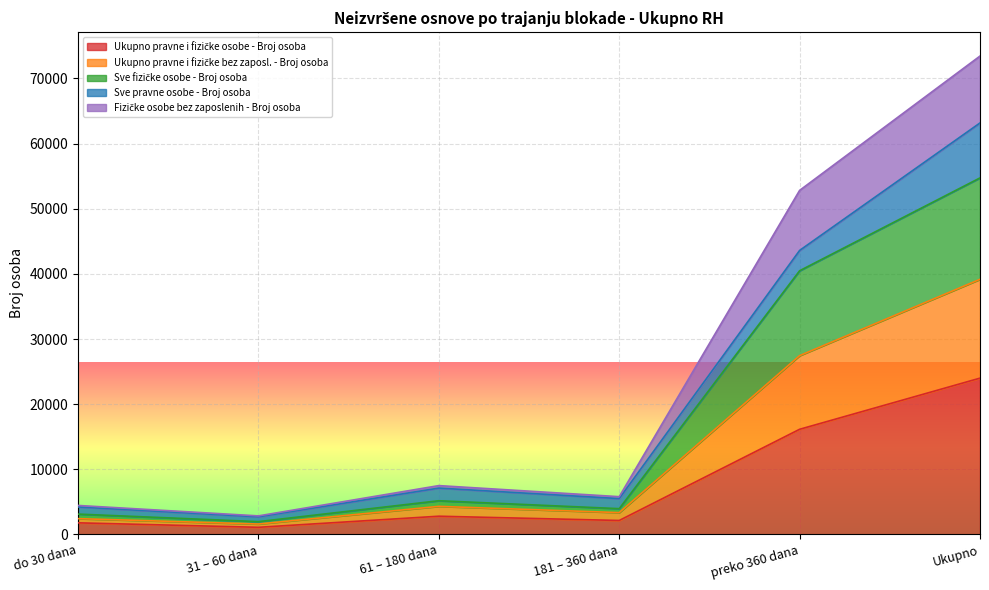

True or false: Sve fizičke osobe - Broj osoba and Ukupno pravne i fizičke bez zaposl. - Broj osoba intersect in this chart.

False